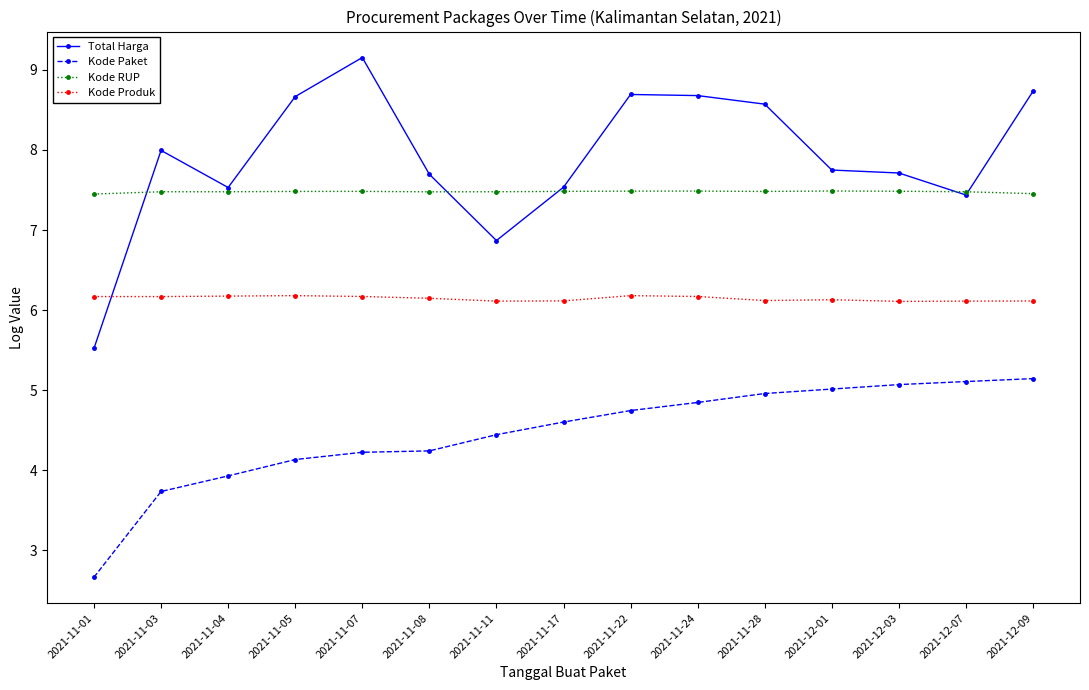

At which category is the sum across all series the highest?

2021-12-09